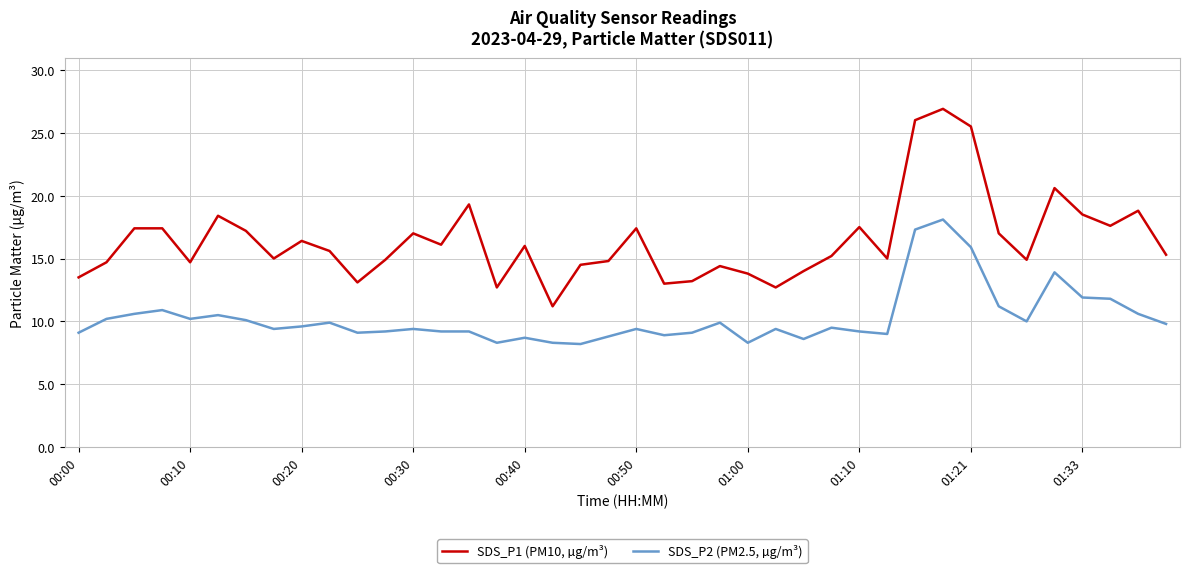

Rank the series by their maximum value, from highest to lowest.

SDS_P1 (PM10, µg/m³), SDS_P2 (PM2.5, µg/m³)